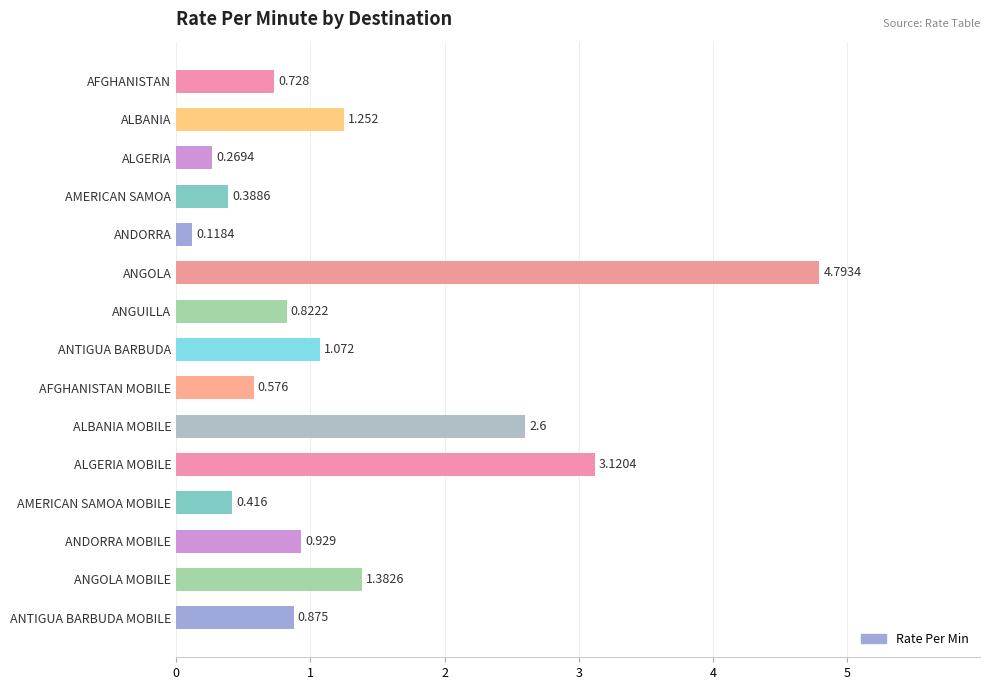

Which category has the highest value across all series?

ANGOLA